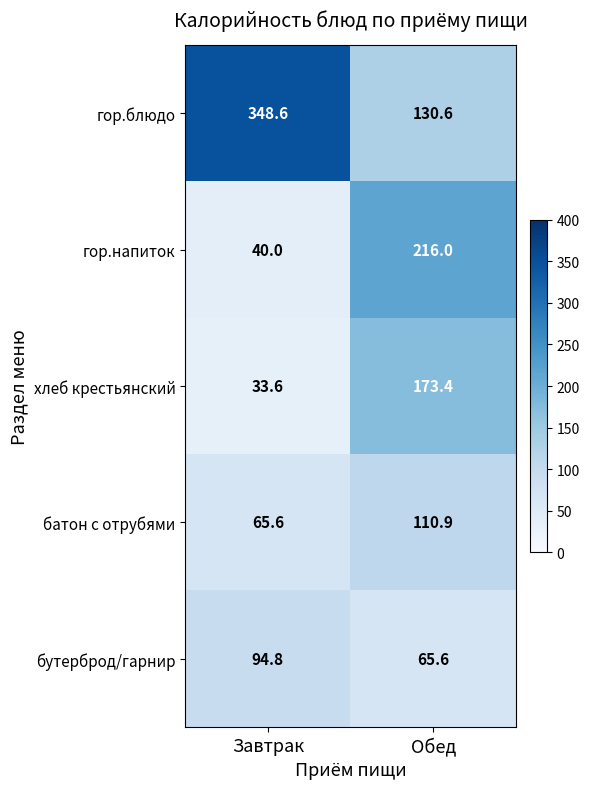

What is the approximate value of хлеб крестьянский at Обед?

173.4